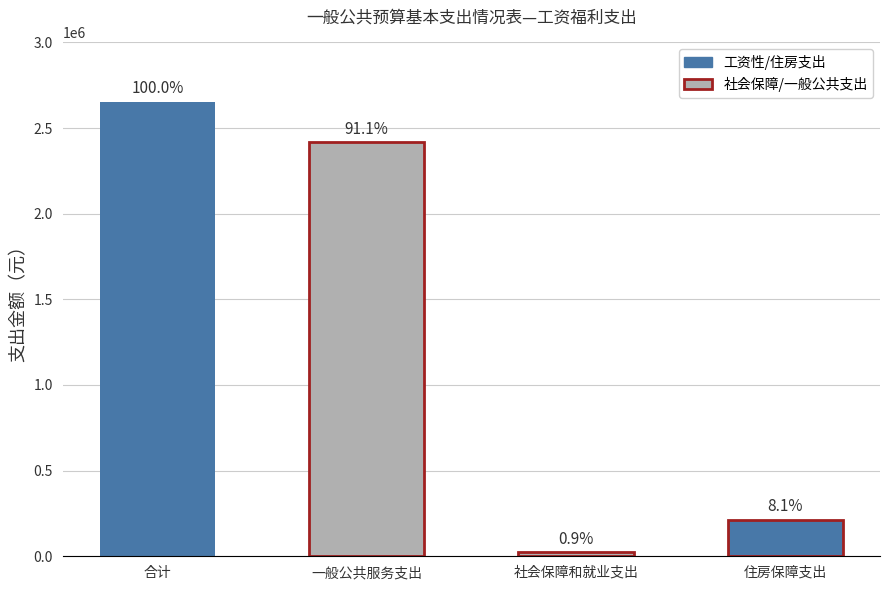

The value at 住房保障支出 is 76099. True or false?

False